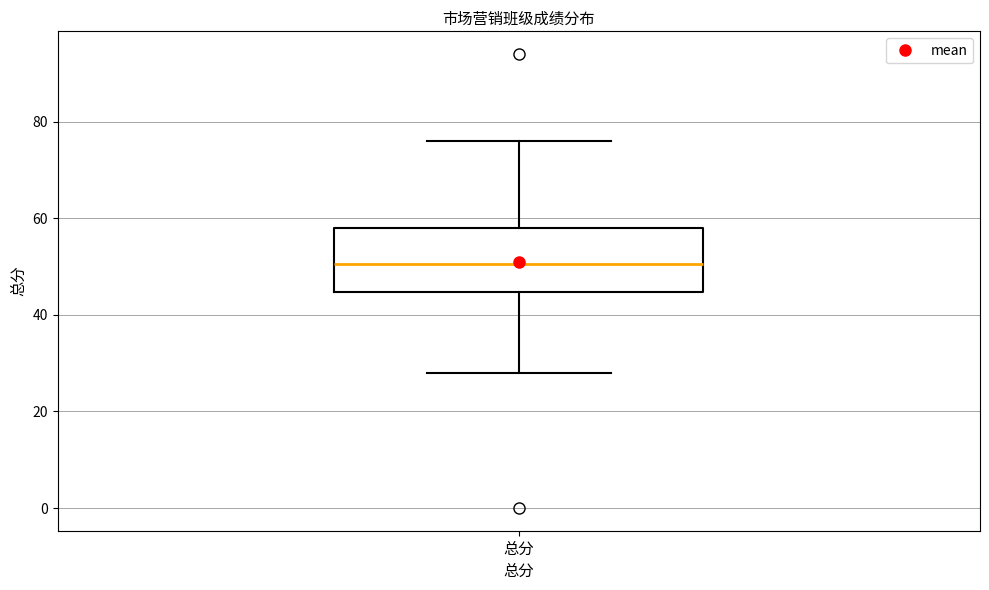

Transcribe this box plot: give where the median line is, the range the box spans, and where the two whiskers end, as read against the y-axis. The values are not printed on the chart, so give them approximately, as read against the axis.

median 50, box 44 to 58, whiskers 28 to 76